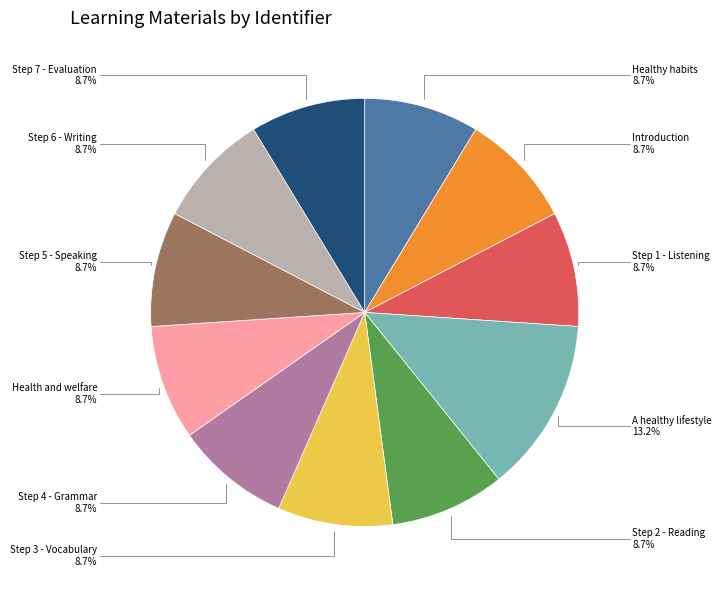

Is there any slice that represents more than half of the pie?

No